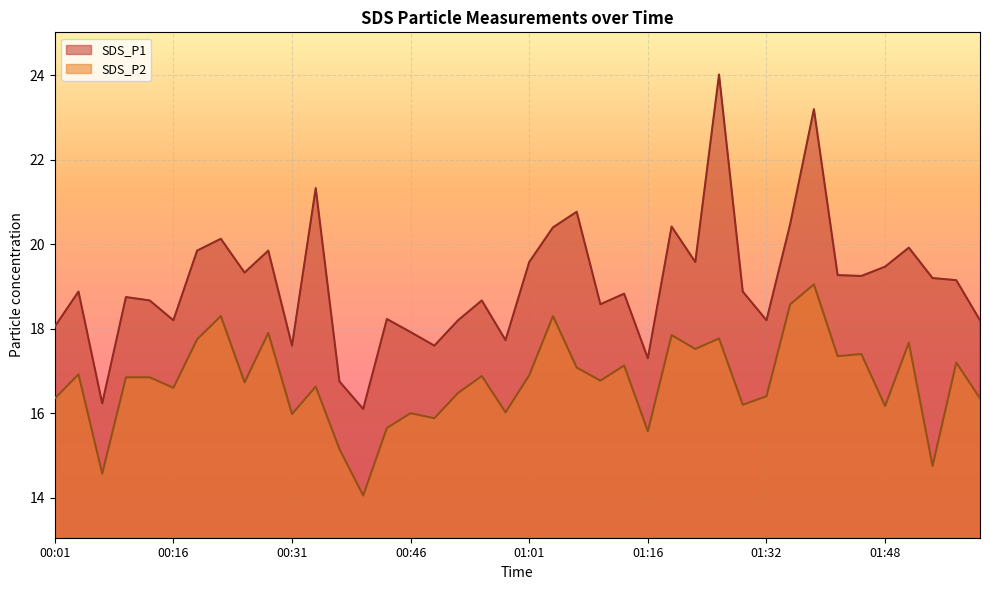

How many data points does each series have?

40